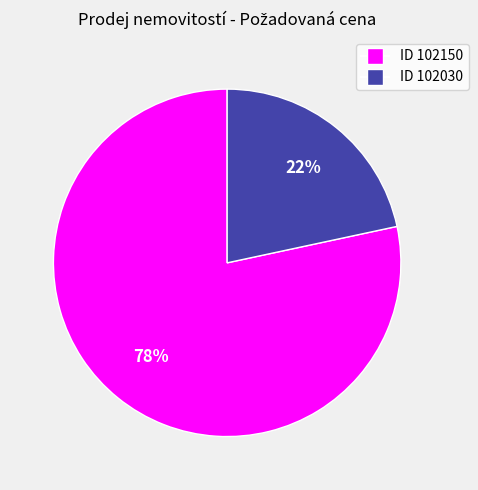

Is there any slice that represents more than half of the pie?

Yes